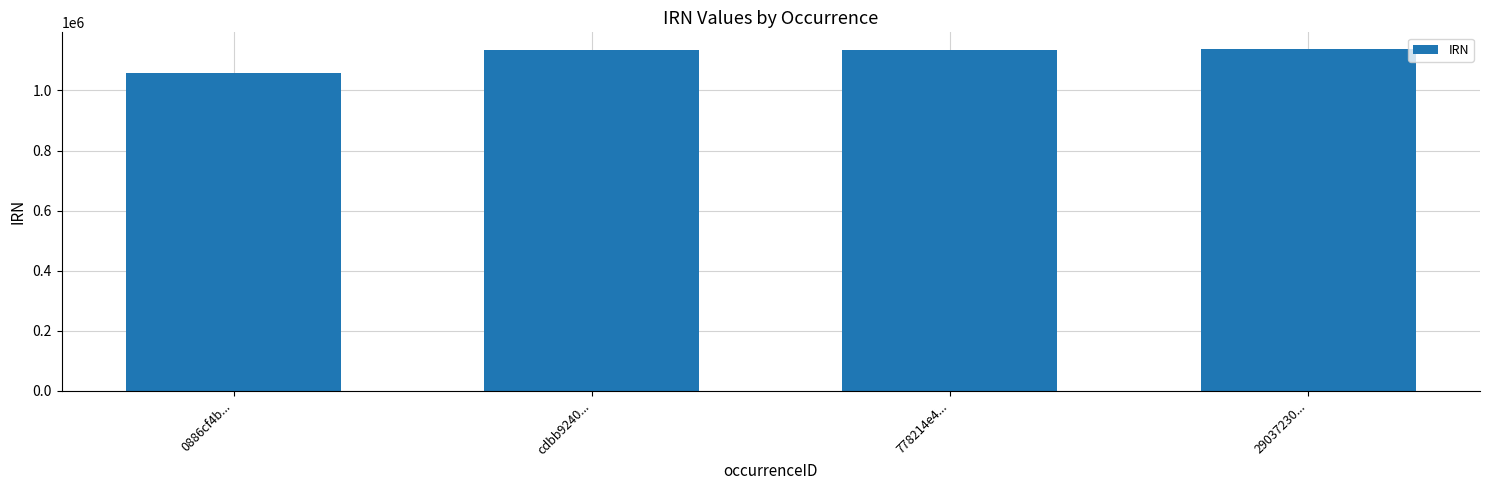

Count the number of categories in the chart.

4